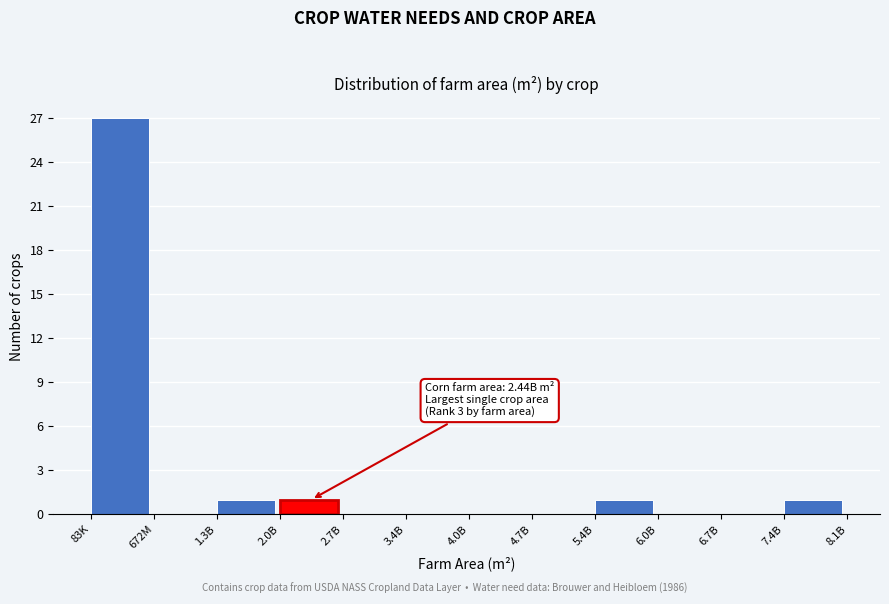

Reading right to left, transcribe all the data shown in this chart.

7.4B=1	6.7B=0	6.0B=0	5.4B=1	4.7B=0	4.0B=0	3.4B=0	2.7B=0	2.0B=1	1.3B=1	672M=0	83K=27